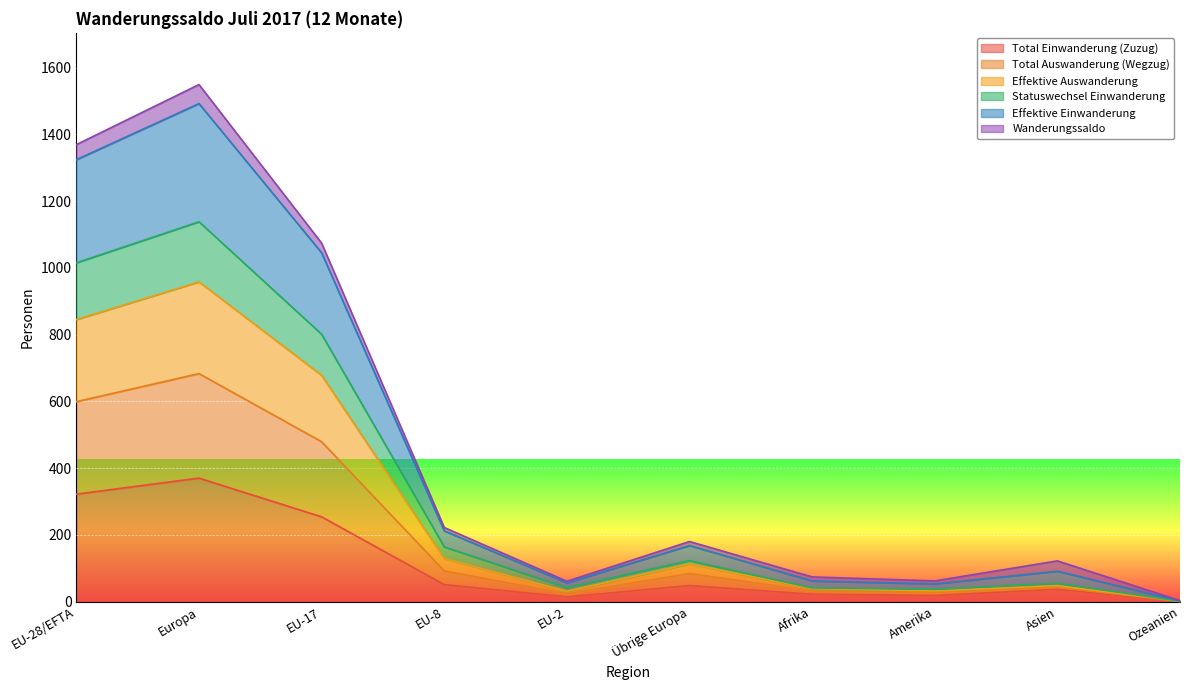

What is the minimum value for Effektive Auswanderung?

1